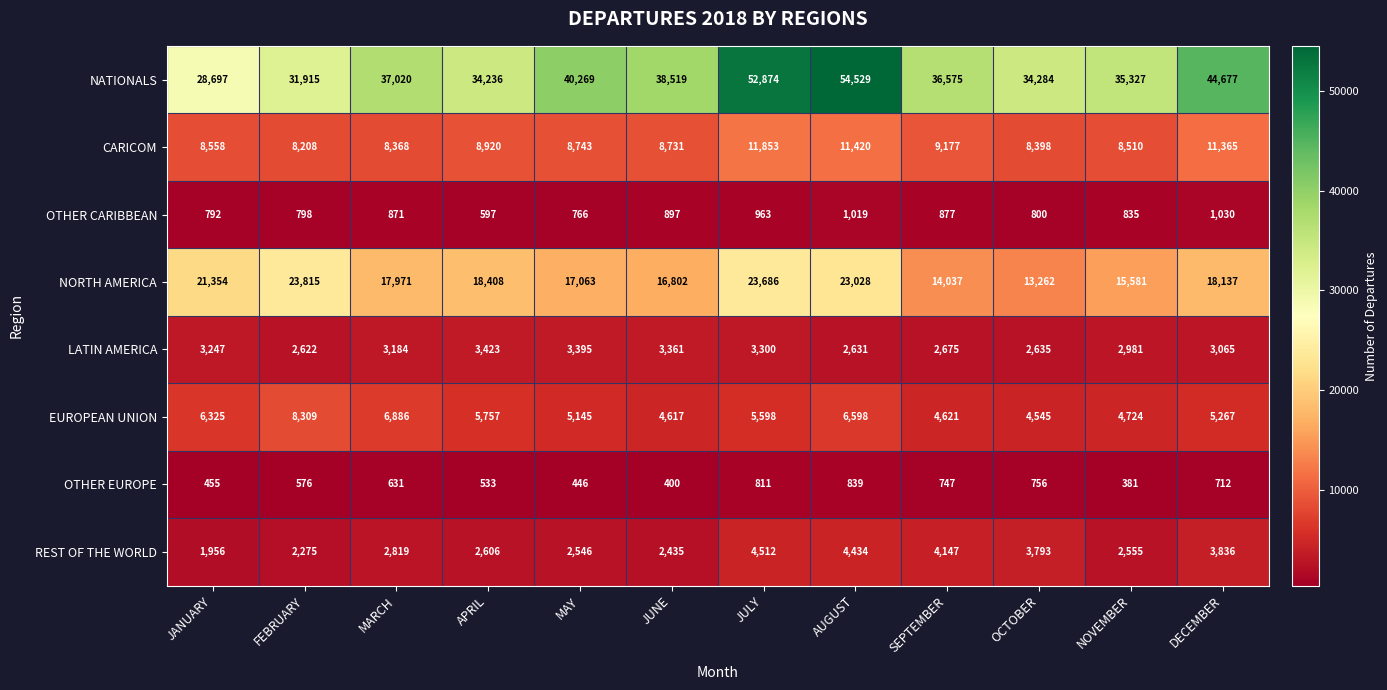

What is the difference between the highest and lowest values at SEPTEMBER?

35828